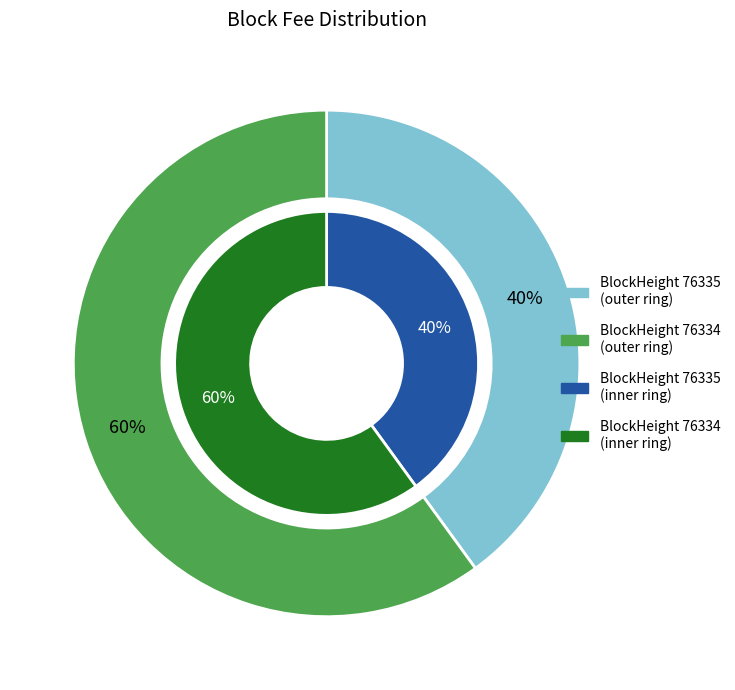

Which slice is the largest?

76334